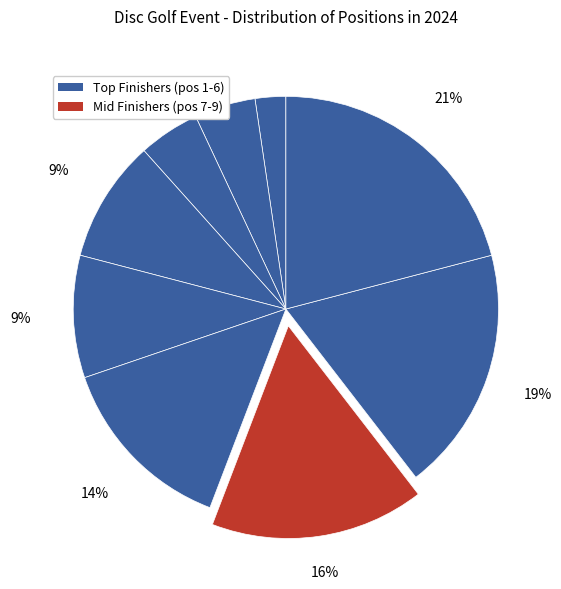

How many segments does this pie chart have?

9